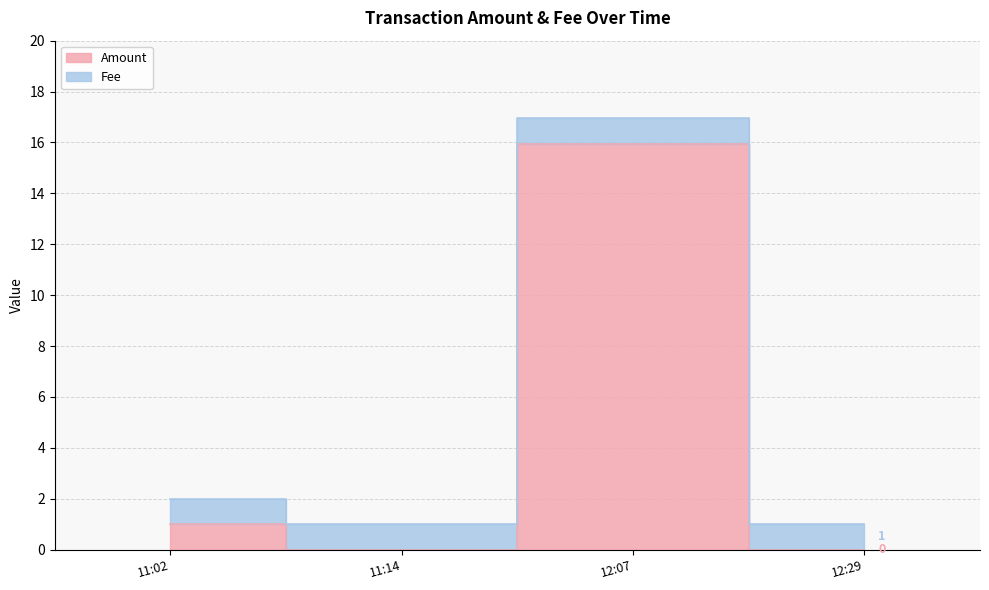

Where is the first local maximum for Amount?

2018-01-07 12:07:15